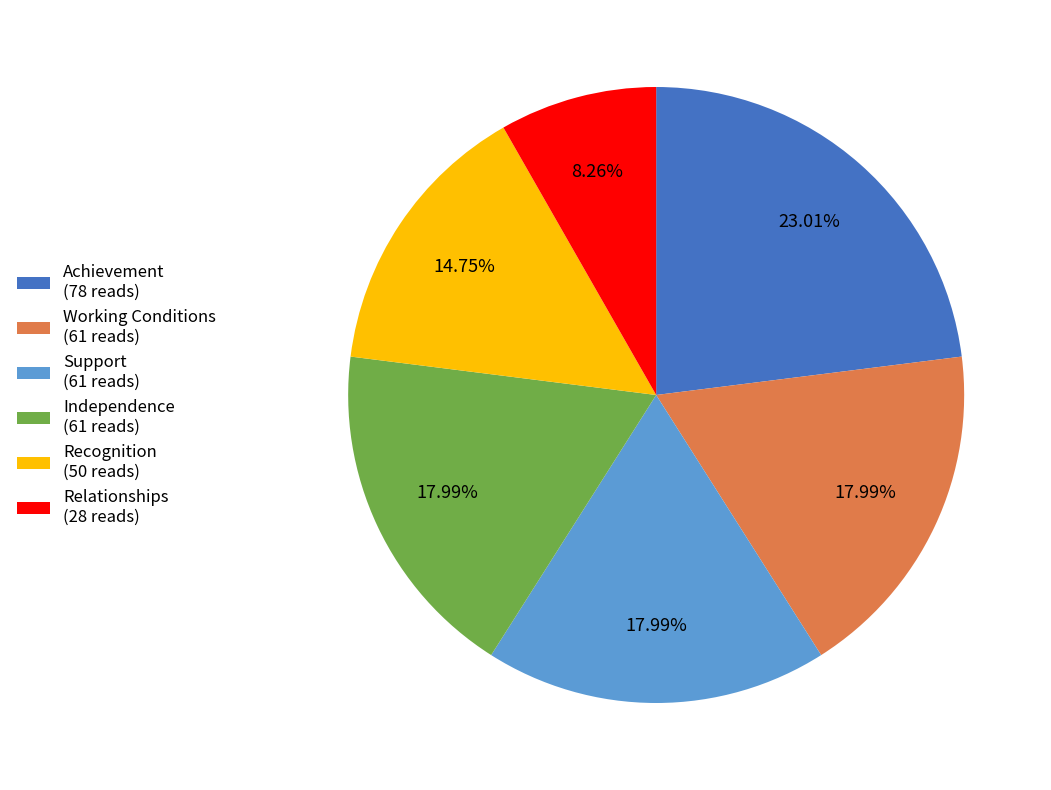

To the nearest percent, what is the difference between the largest and smallest slice percentages?

15%